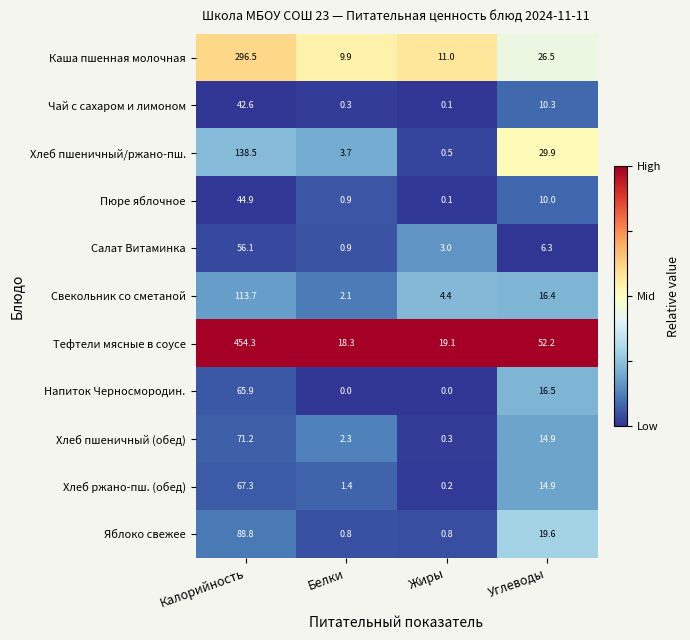

What is the highest value of the Хлеб пшеничный (обед) series?

71.2